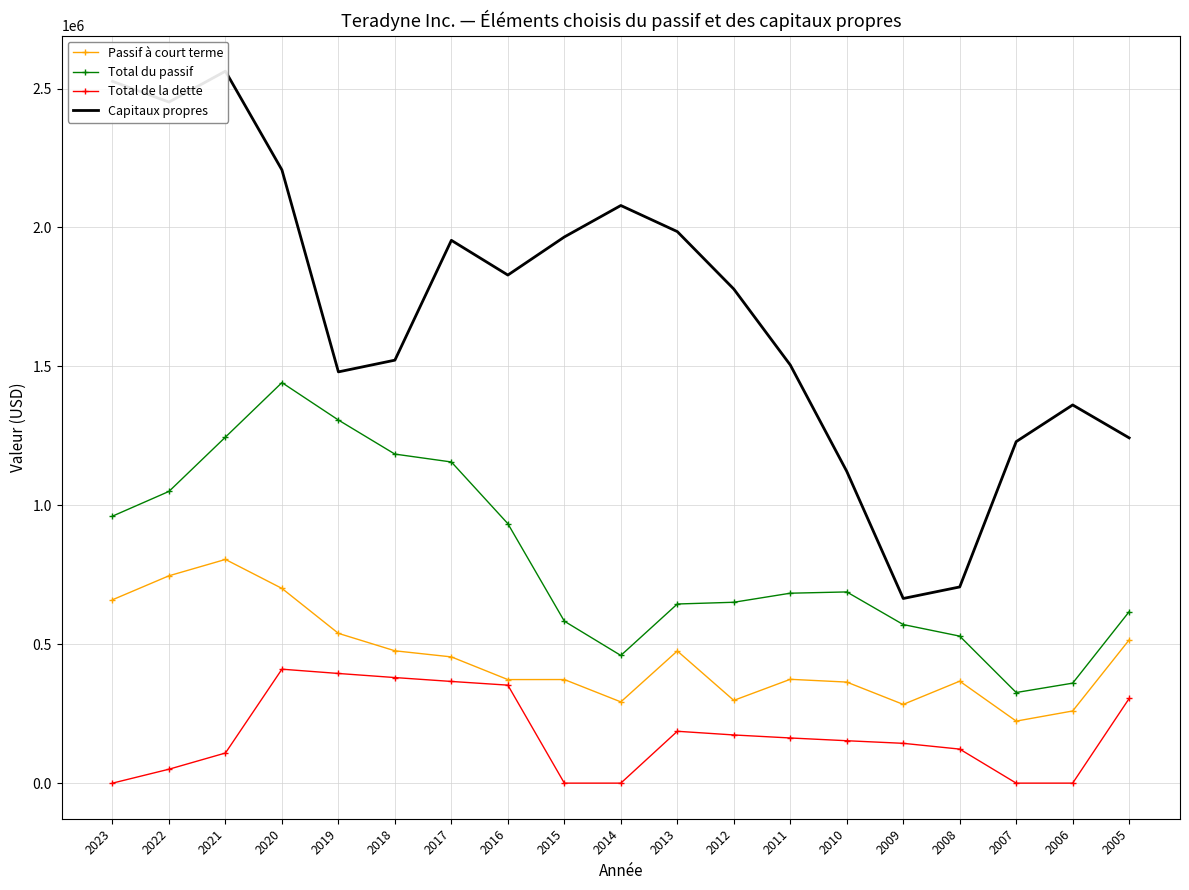

At which category does Total de la dette reach its first local peak?

2020